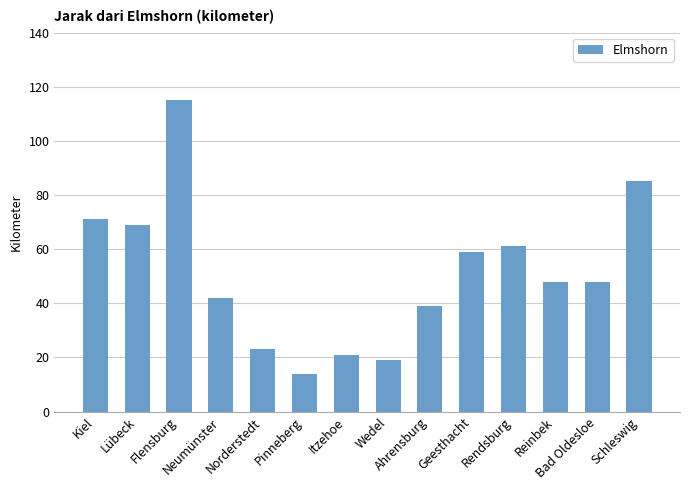

Reading right to left, list all the values displayed in this chart.

Schleswig=85	Bad Oldesloe=48	Reinbek=48	Rendsburg=61	Geesthacht=59	Ahrensburg=39	Wedel=19	Itzehoe=21	Pinneberg=14	Norderstedt=23	Neumünster=42	Flensburg=115	Lübeck=69	Kiel=71